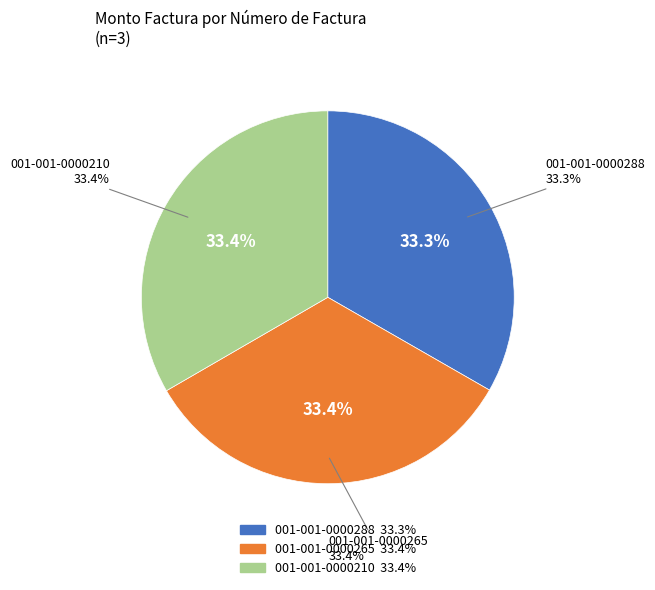

Is 001-001-0000265 the majority of the pie?

No